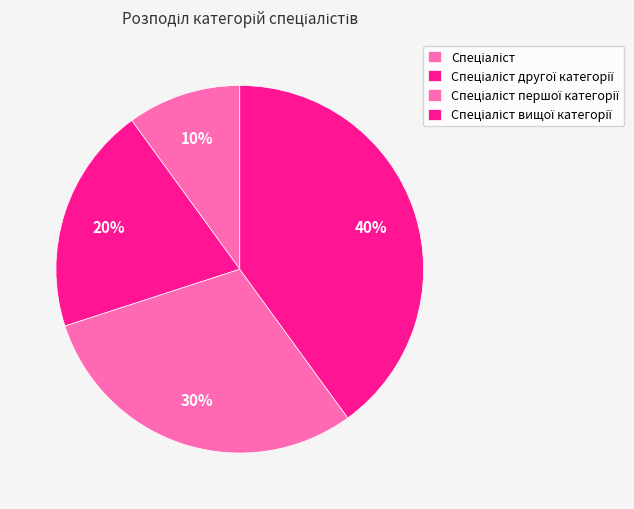

Combined, do Спеціаліст and Спеціаліст другої категорії account for over 50%?

No